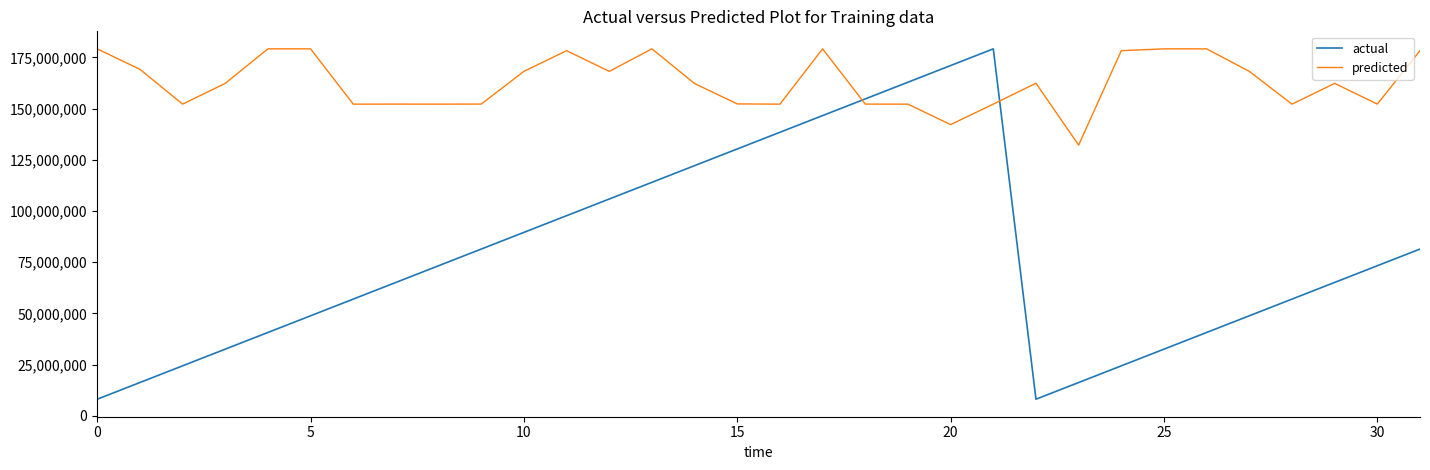

What is the difference between the second highest and minimum values in the predicted series?

47003418.0